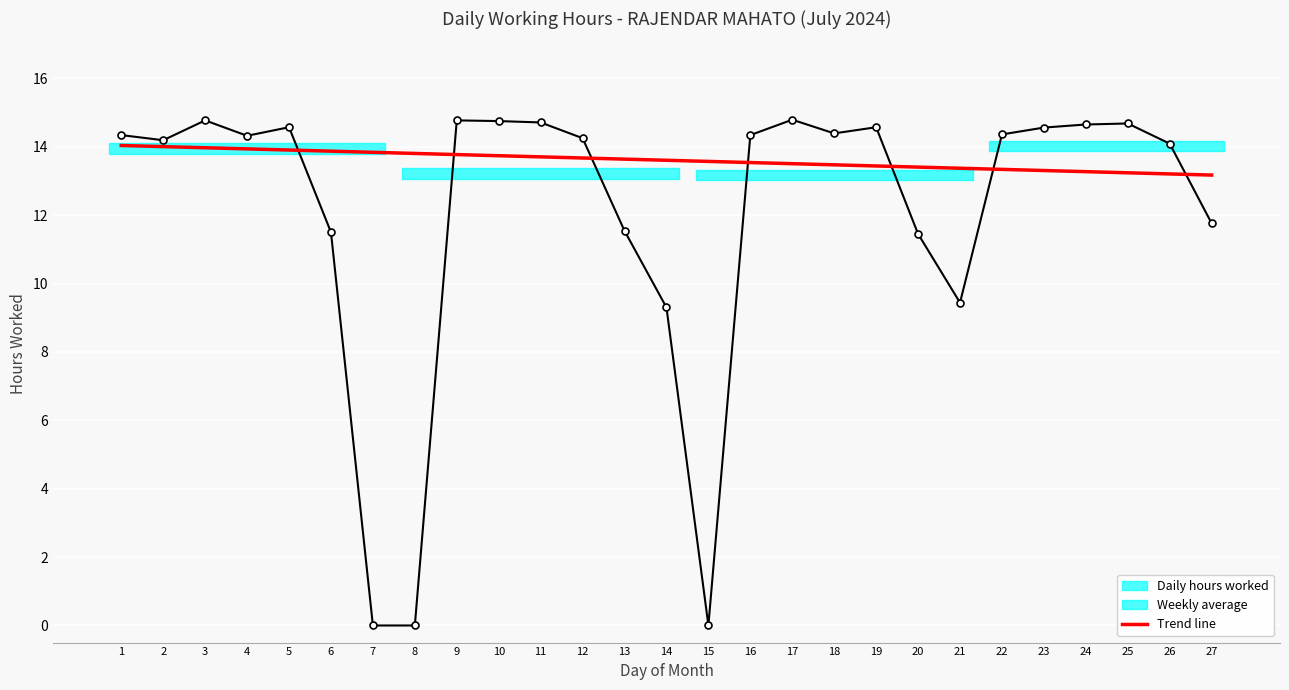

List the labels in order of Trend line value, largest first.

1, 2, 3, 4, 5, 6, 7, 8, 9, 10, 11, 12, 13, 14, 15, 16, 17, 18, 19, 20, 21, 22, 23, 24, 25, 26, 27